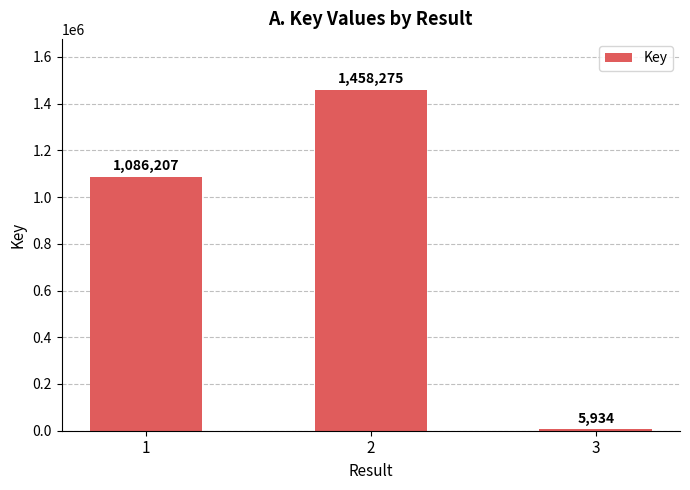

How many series are shown in this chart?

1